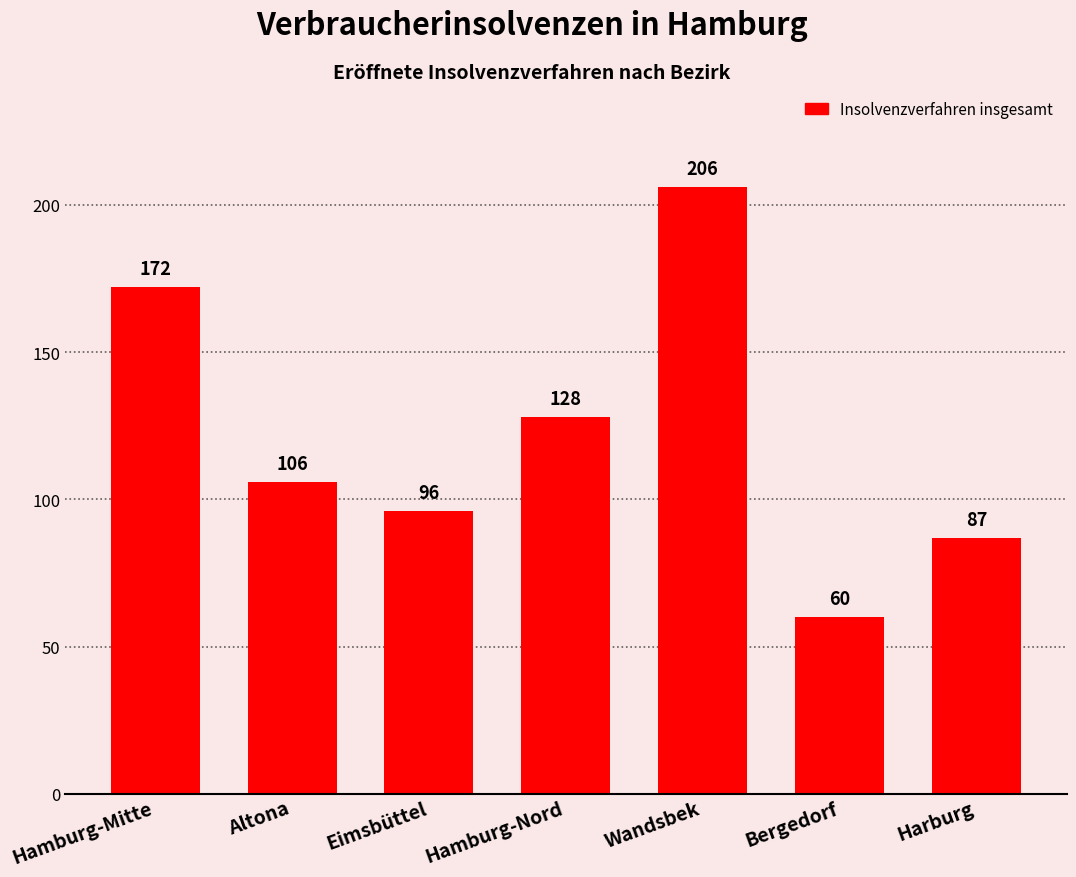

At which category does the chart reach its minimum across all series?

Bergedorf